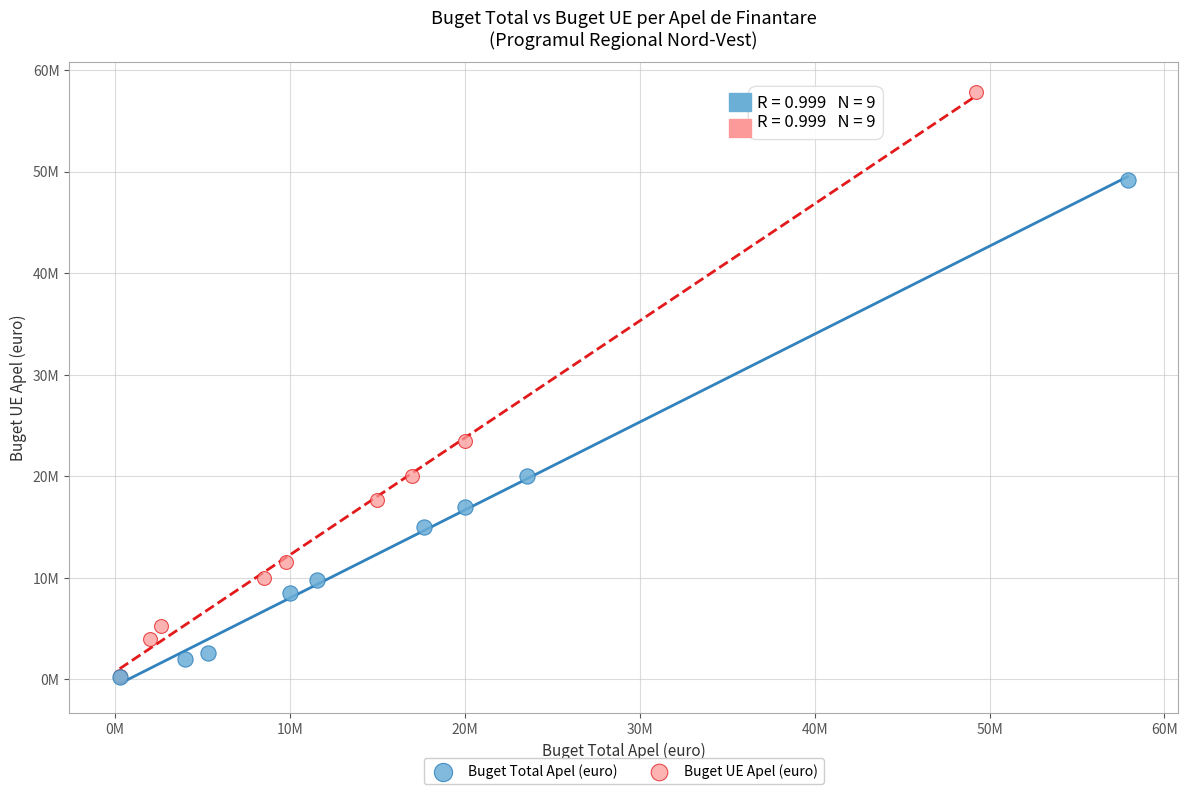

Which series has the largest Y range (max minus min)?

Buget UE Apel (euro)